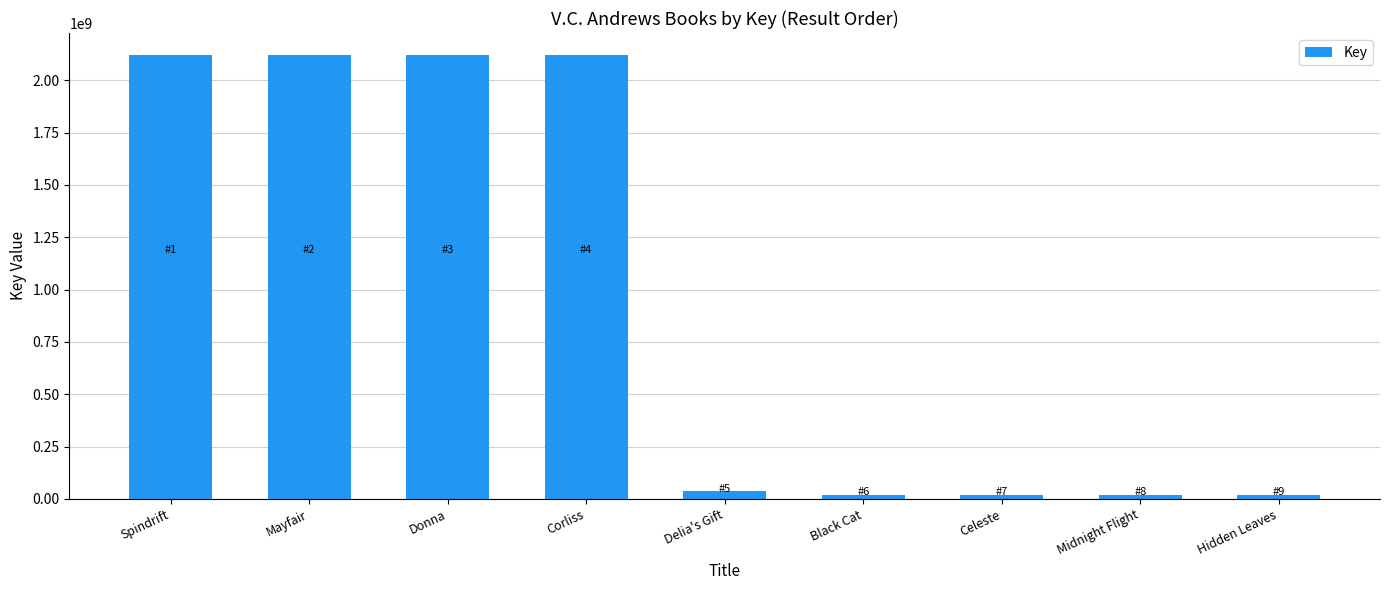

Is it true that the value at Delia's Gift is 38841929?

True